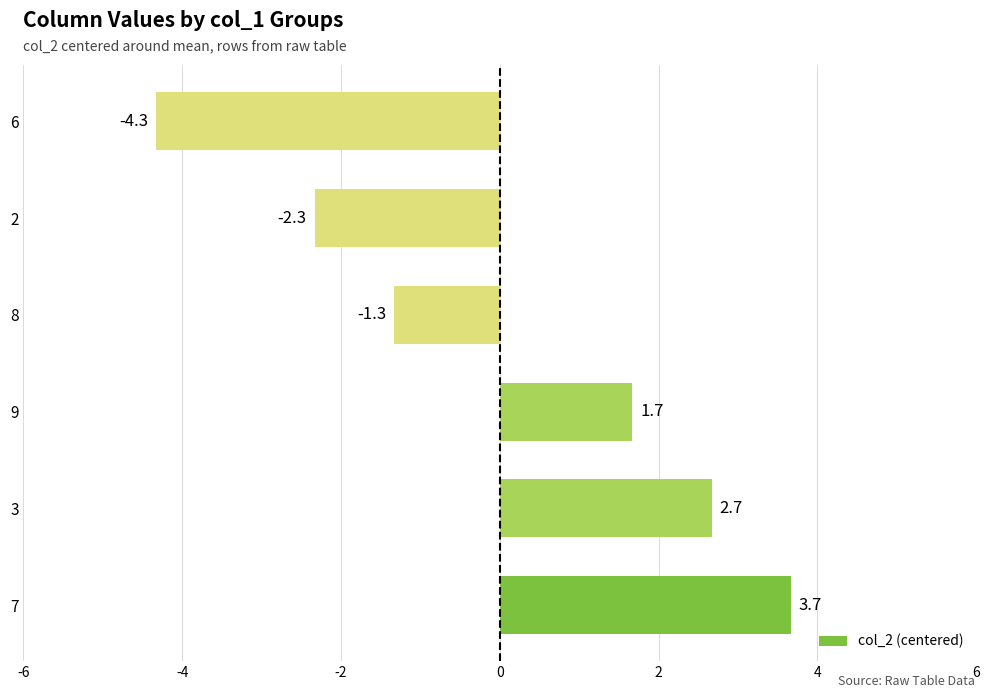

How many bars are there in total?

6